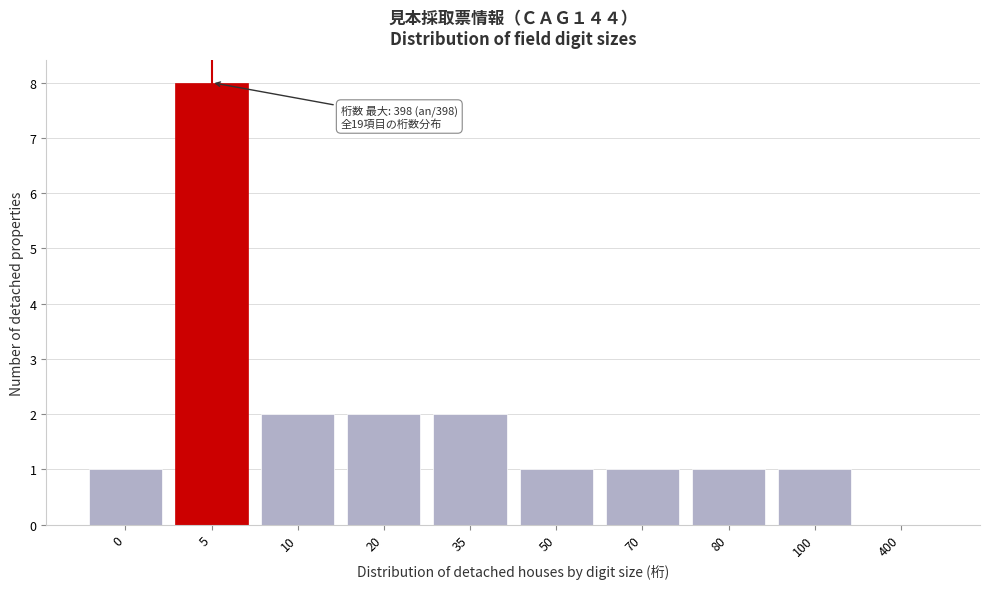

Reading left to right, transcribe all the data shown in this chart.

0=1	5=8	10=2	20=2	35=2	50=1	70=1	80=1	100=1	400=0